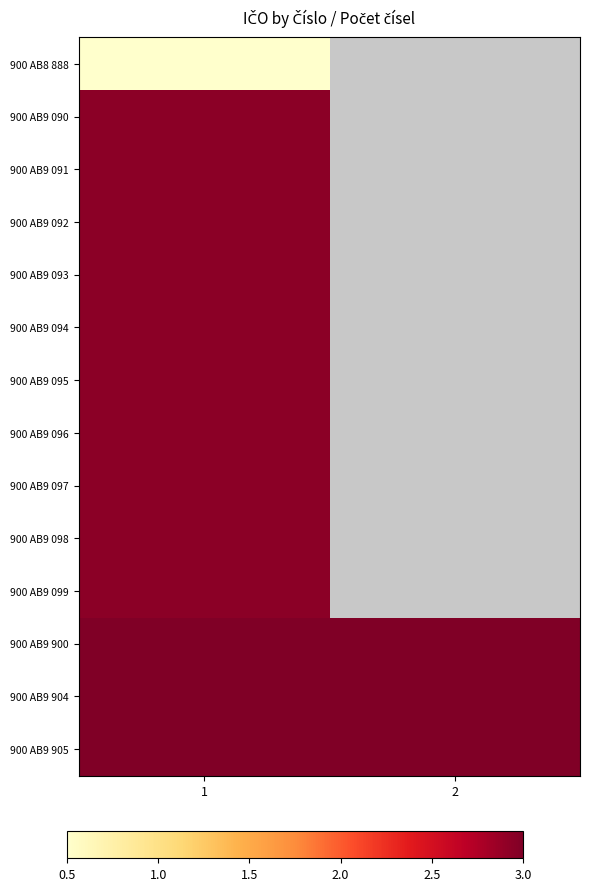

Which has a higher value, 2 or 1?

1